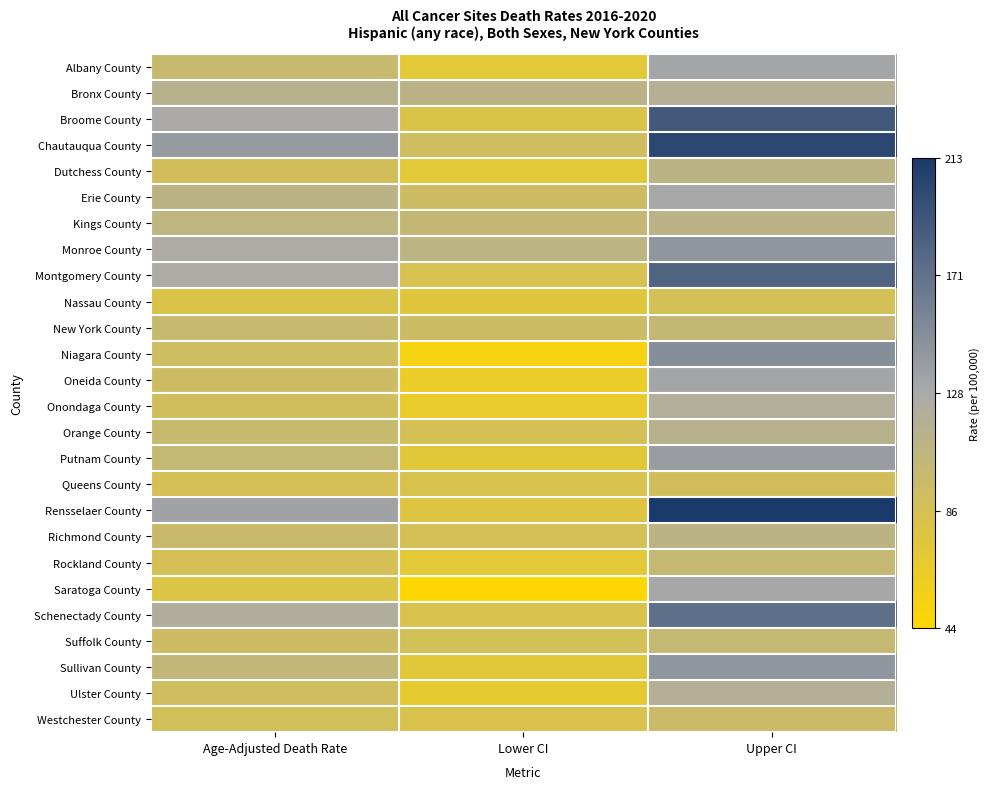

Reading left to right, extract all data points from this chart.

Albany County: Age-Adjusted Death Rate=99.1	Lower CI=72.1	Upper CI=132.0
Bronx County: Age-Adjusted Death Rate=114.6	Lower CI=111.0	Upper CI=118.2
Broome County: Age-Adjusted Death Rate=127.4	Lower CI=80.6	Upper CI=188.9
Chautauqua County: Age-Adjusted Death Rate=140.2	Lower CI=92.0	Upper CI=202.0
Dutchess County: Age-Adjusted Death Rate=89.9	Lower CI=72.2	Upper CI=110.2
Erie County: Age-Adjusted Death Rate=110.7	Lower CI=94.0	Upper CI=129.4
Kings County: Age-Adjusted Death Rate=106.7	Lower CI=102.2	Upper CI=111.2
Monroe County: Age-Adjusted Death Rate=125.8	Lower CI=109.7	Upper CI=143.4
Montgomery County: Age-Adjusted Death Rate=126.0	Lower CI=83.8	Upper CI=180.6
Nassau County: Age-Adjusted Death Rate=80.8	Lower CI=74.6	Upper CI=87.4
New York County: Age-Adjusted Death Rate=98.5	Lower CI=94.6	Upper CI=102.6
Niagara County: Age-Adjusted Death Rate=92.5	Lower CI=52.4	Upper CI=149.0
Oneida County: Age-Adjusted Death Rate=93.9	Lower CI=64.1	Upper CI=131.8
Onondaga County: Age-Adjusted Death Rate=90.5	Lower CI=65.3	Upper CI=121.0
Orange County: Age-Adjusted Death Rate=99.2	Lower CI=86.3	Upper CI=113.3
Putnam County: Age-Adjusted Death Rate=101.9	Lower CI=72.7	Upper CI=137.8
Queens County: Age-Adjusted Death Rate=86.5	Lower CI=83.0	Upper CI=90.0
Rensselaer County: Age-Adjusted Death Rate=134.3	Lower CI=76.3	Upper CI=213.1
Richmond County: Age-Adjusted Death Rate=97.7	Lower CI=86.3	Upper CI=110.0
Rockland County: Age-Adjusted Death Rate=85.6	Lower CI=72.1	Upper CI=100.7
Saratoga County: Age-Adjusted Death Rate=79.4	Lower CI=43.8	Upper CI=129.9
Schenectady County: Age-Adjusted Death Rate=122.4	Lower CI=82.8	Upper CI=172.5
Suffolk County: Age-Adjusted Death Rate=93.9	Lower CI=87.1	Upper CI=101.1
Sullivan County: Age-Adjusted Death Rate=104.2	Lower CI=72.8	Upper CI=143.3
Ulster County: Age-Adjusted Death Rate=91.5	Lower CI=68.7	Upper CI=118.9
Westchester County: Age-Adjusted Death Rate=89.1	Lower CI=82.5	Upper CI=96.0